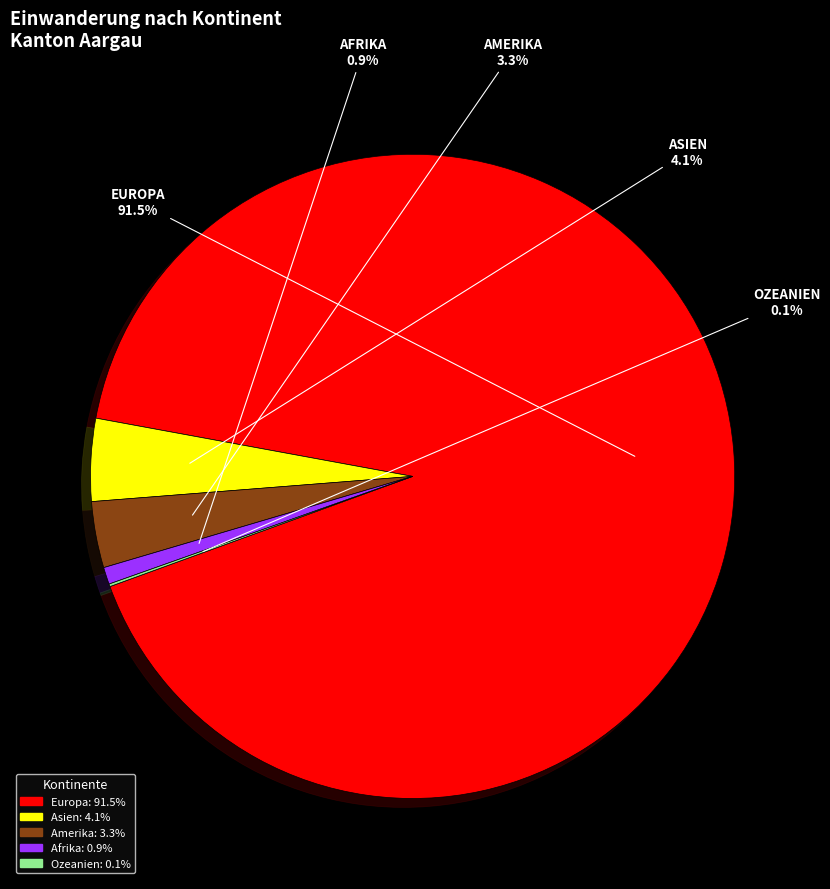

Does Amerika represent more than half of the total?

No